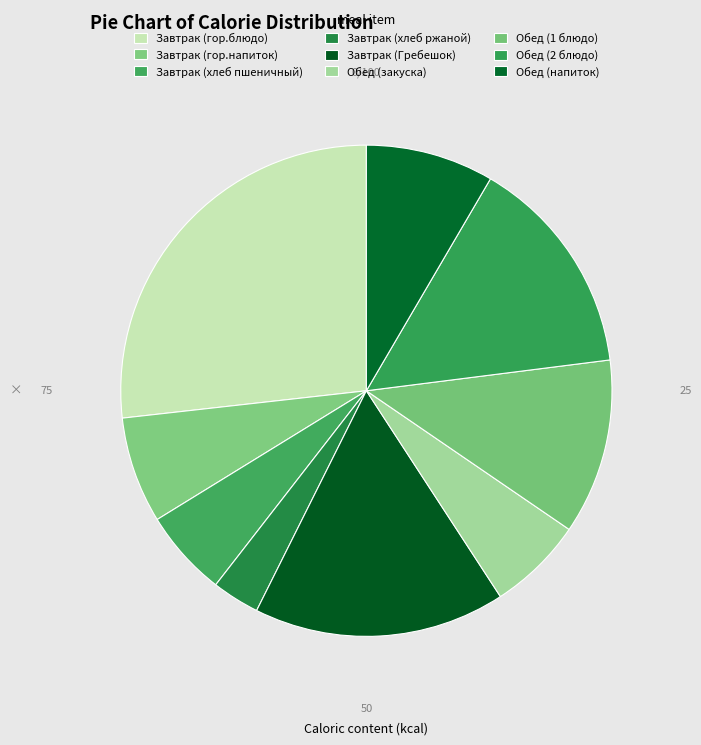

What is the change in value from Завтрак (гор.блюдо) to Обед (2 блюдо)?

-150.3